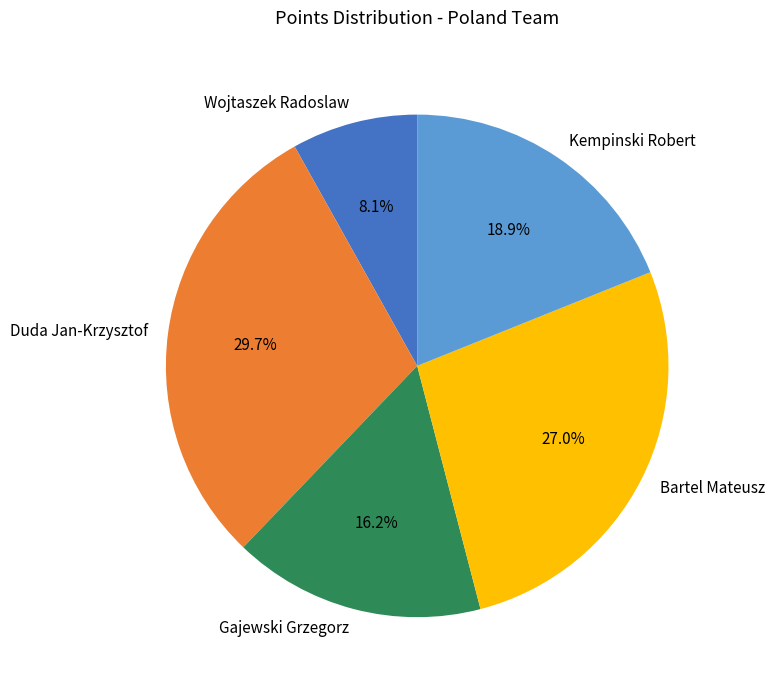

To the nearest percent, what is the difference between the largest and smallest slice percentages?

22%